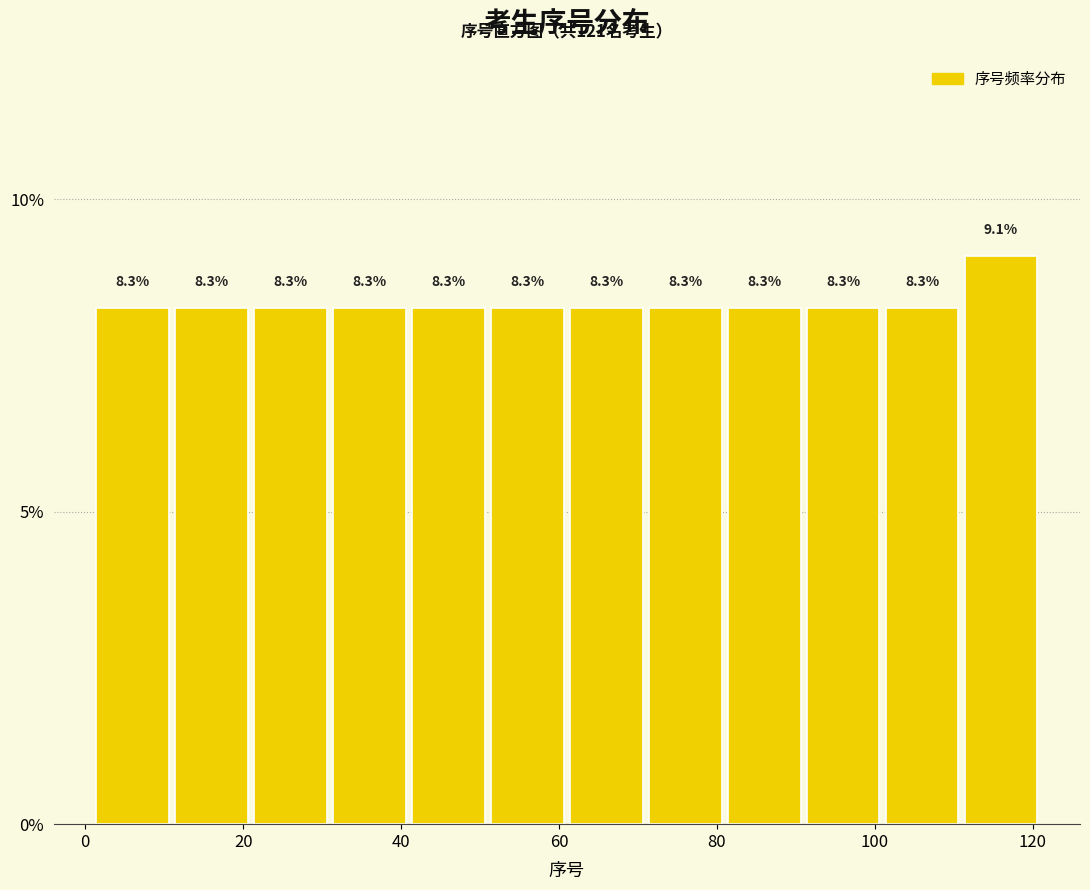

Reading left to right, list every bar in this chart as the range it spans on the x-axis followed by its height. The bar edges are not printed on the chart, so give them approximately, as read against the axis.

1 to 11: 8.3
11 to 21: 8.3
21 to 31: 8.3
31 to 41: 8.3
41 to 51: 8.3
51 to 61: 8.3
61 to 71: 8.3
71 to 81: 8.3
81 to 91: 8.3
91 to 101: 8.3
101 to 111: 8.3
111 to 121: 9.1